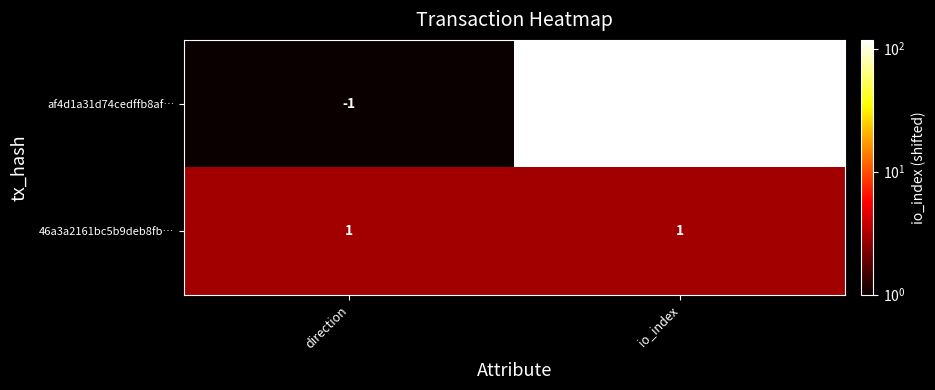

Which series has the largest range (max minus min)?

af4d1a31d74cedffb8af…